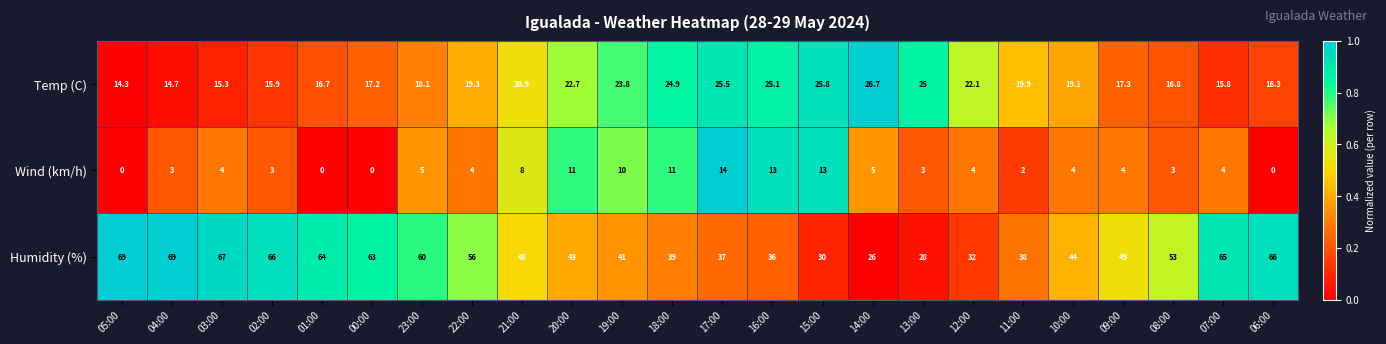

What is the highest value of the Temp (C) series?

26.7